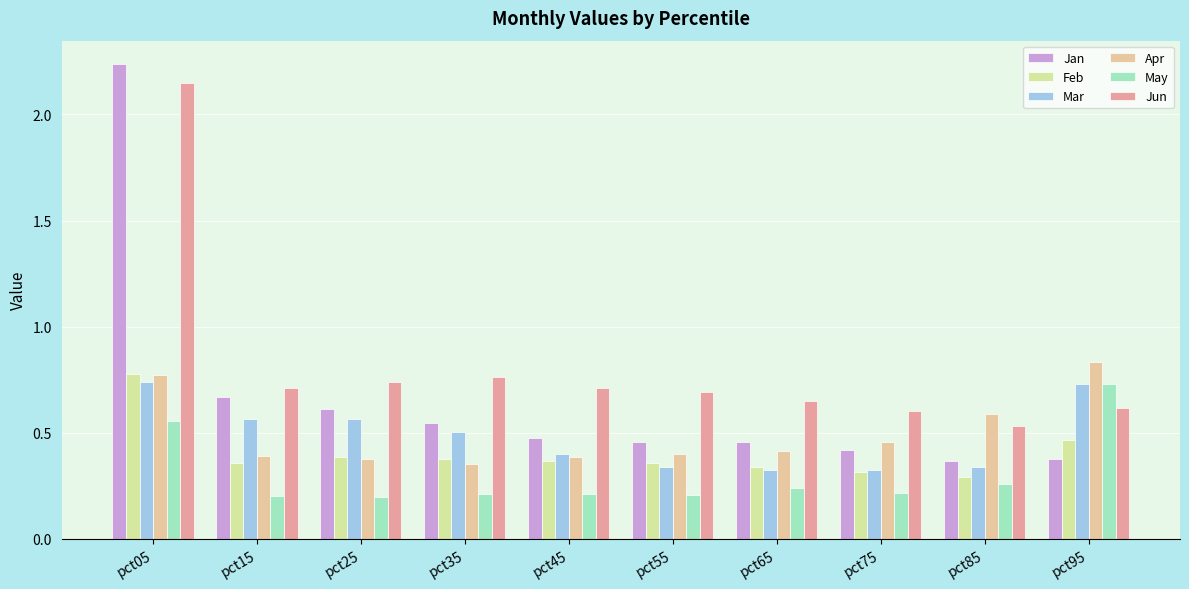

Which has a higher value, pct55 or pct05?

pct05